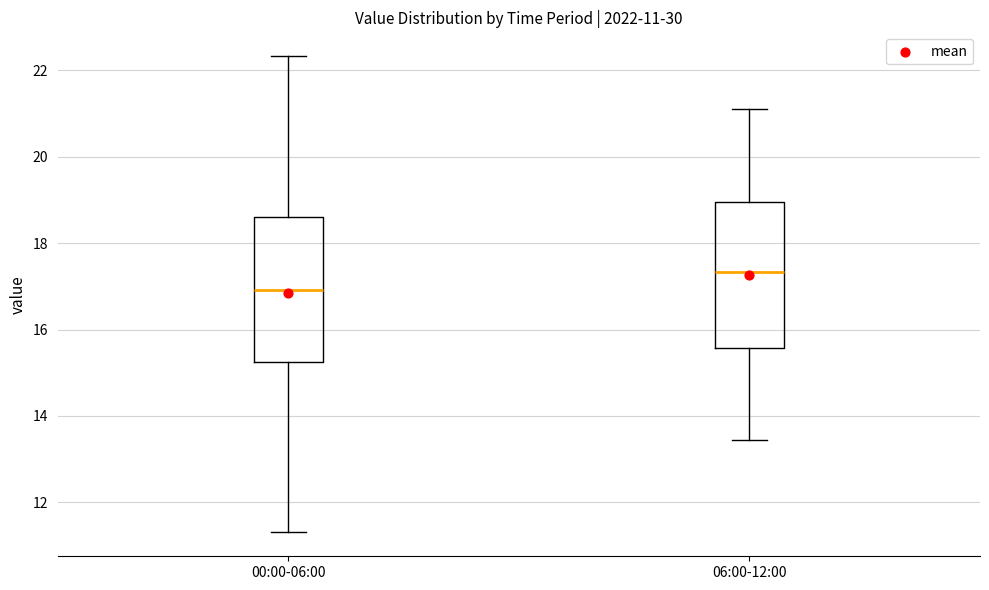

Which box has the highest median line?

06:00-12:00